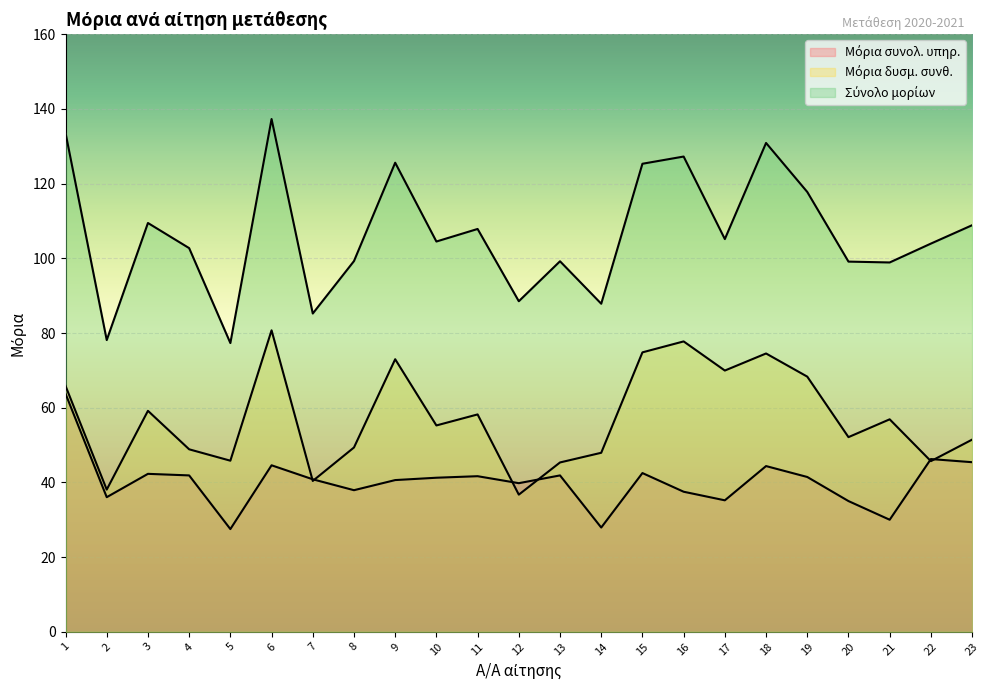

At which label does Σύνολο μορίων reach its minimum?

5